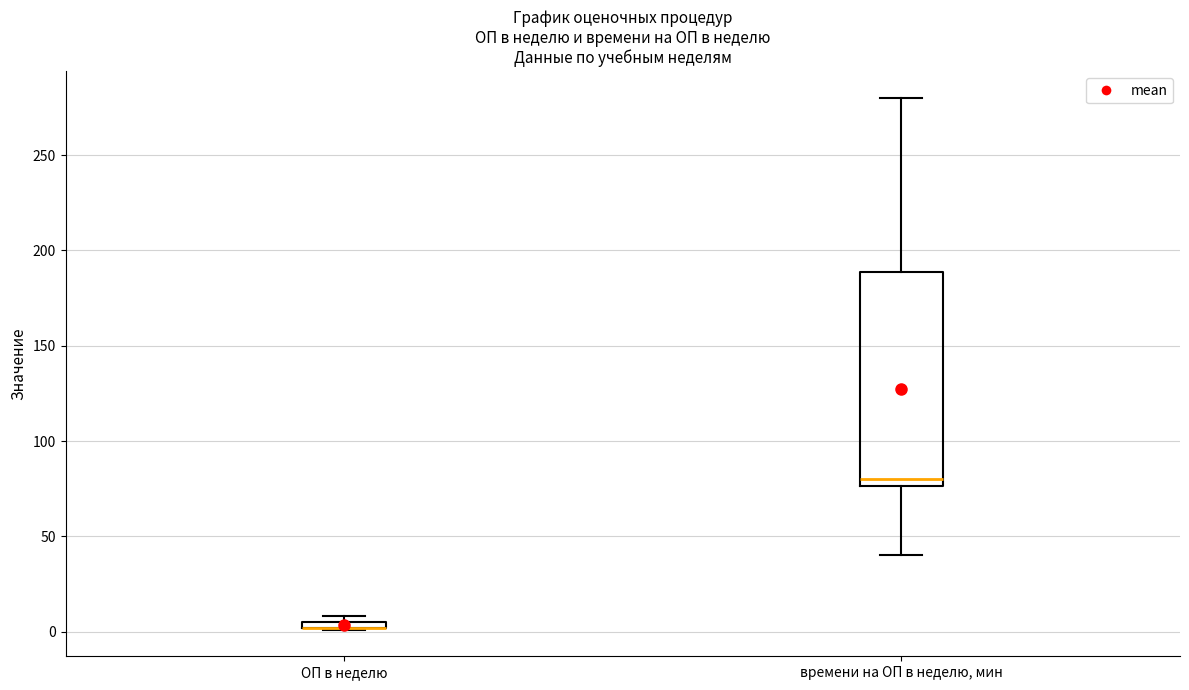

Where does the upper whisker of the box for времени на ОП в неделю, мин end on the y-axis? The values are not printed on the chart, so give them approximately, as read against the axis.

280